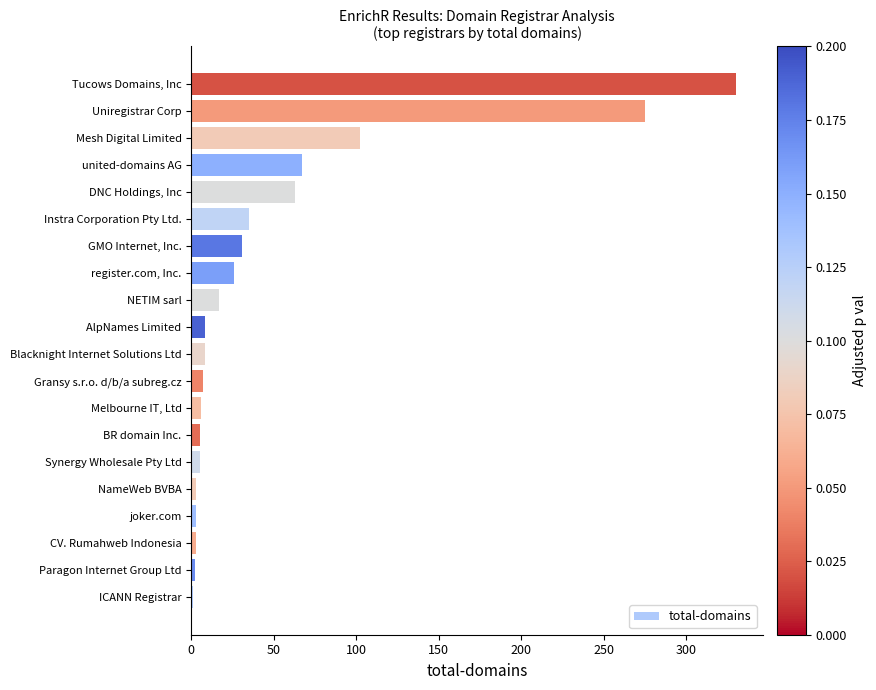

Which has a higher value, AlpNames Limited or GMO Internet, Inc.?

GMO Internet, Inc.